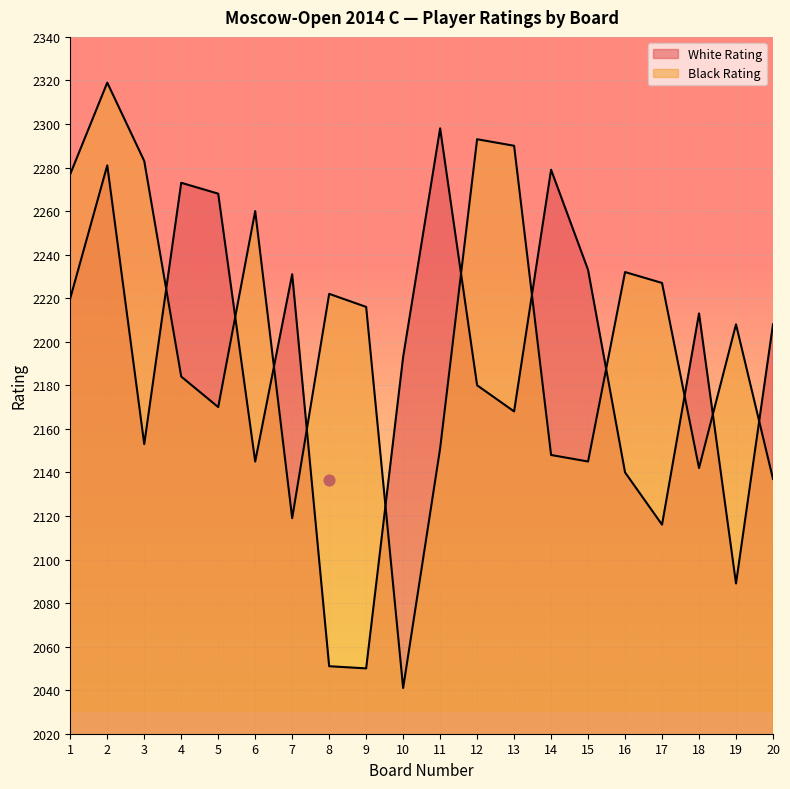

At which category is the sum across all series the highest?

2